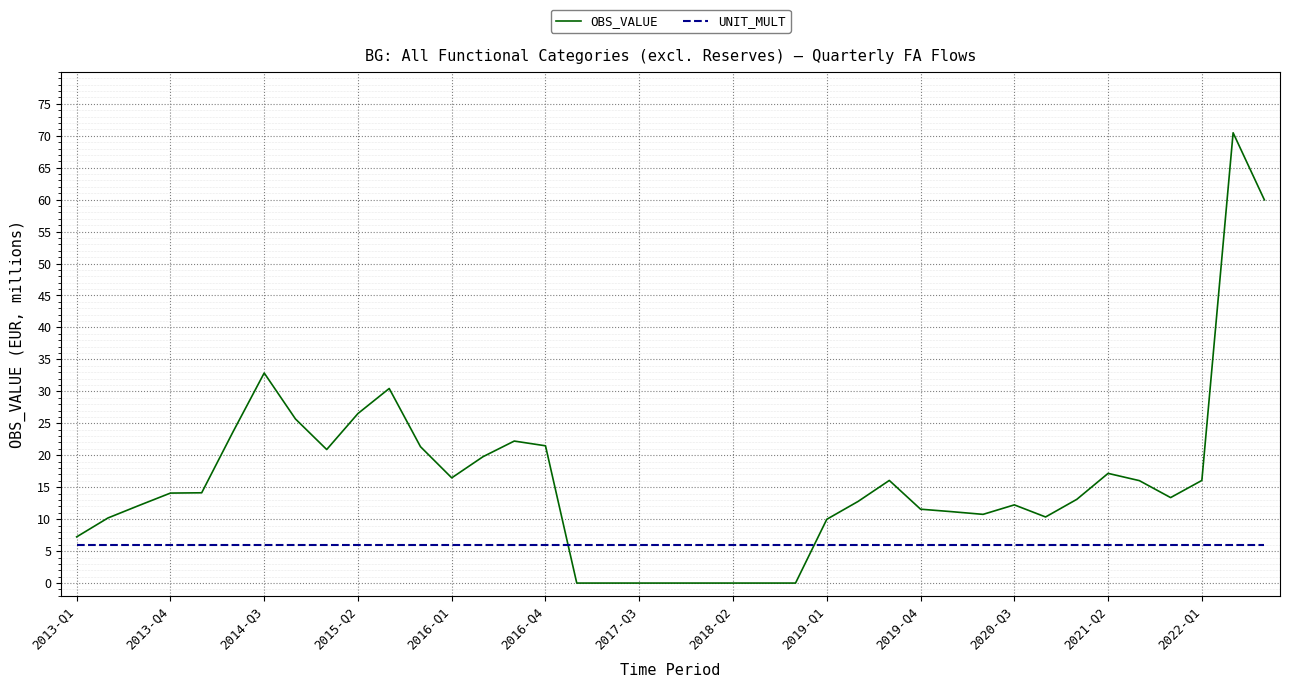

Which series has the largest total across all categories?

OBS_VALUE